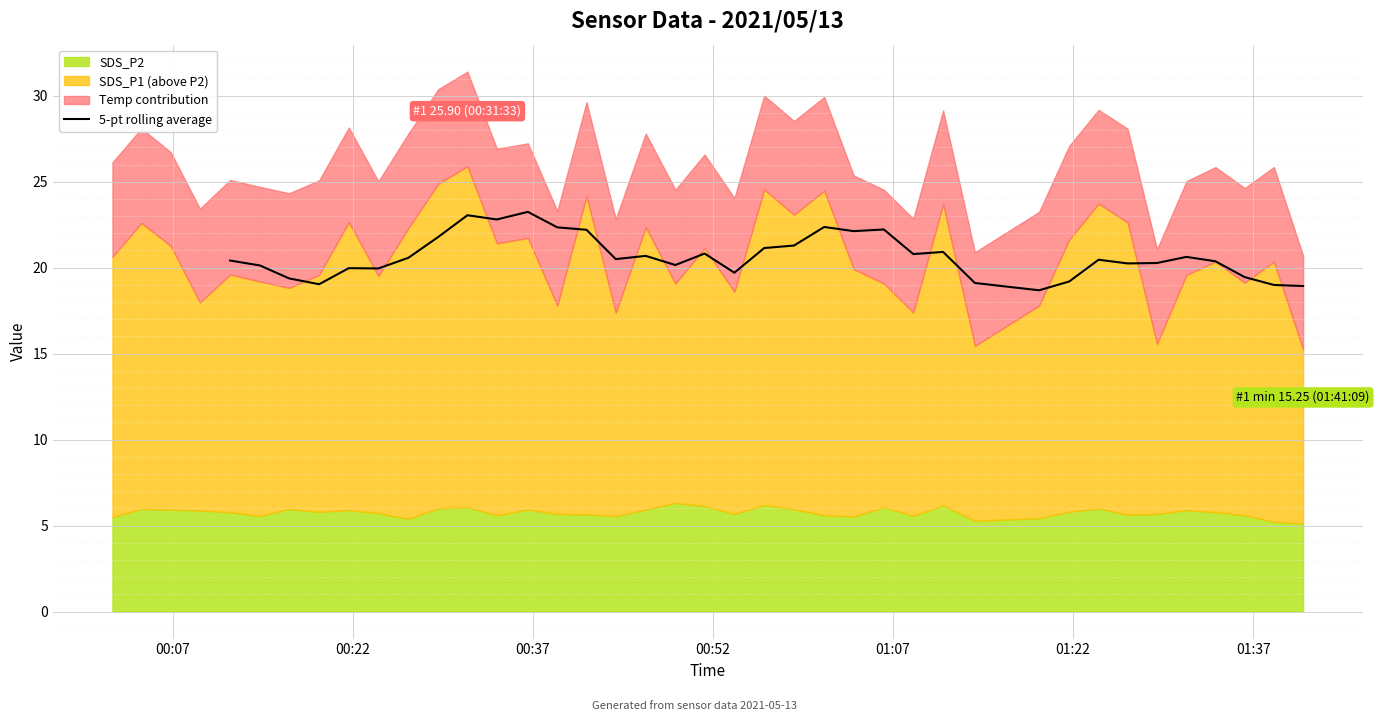

Does the chart display data point markers on the line(s)?

No